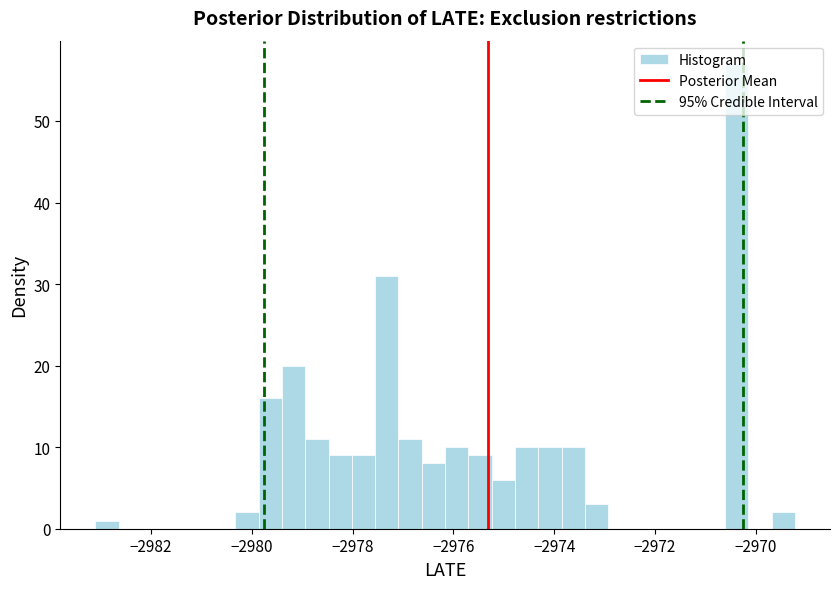

Read against the x-axis, roughly where is the centre of the tallest bar?

-2970.4